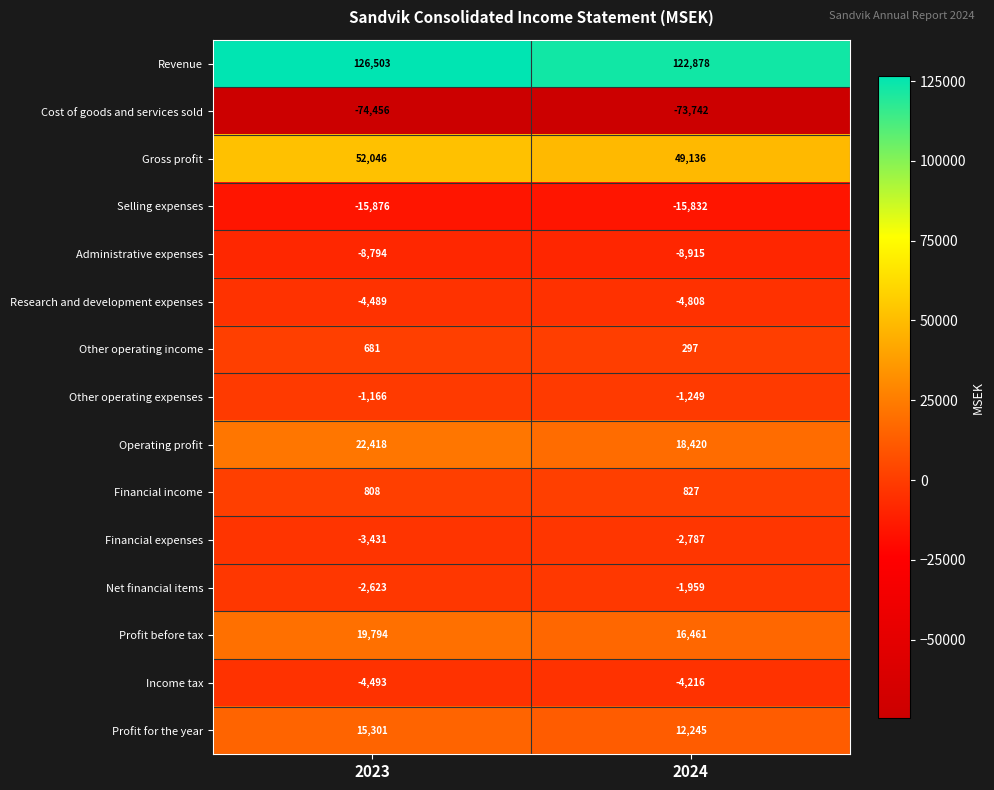

How many data points does each series have?

2